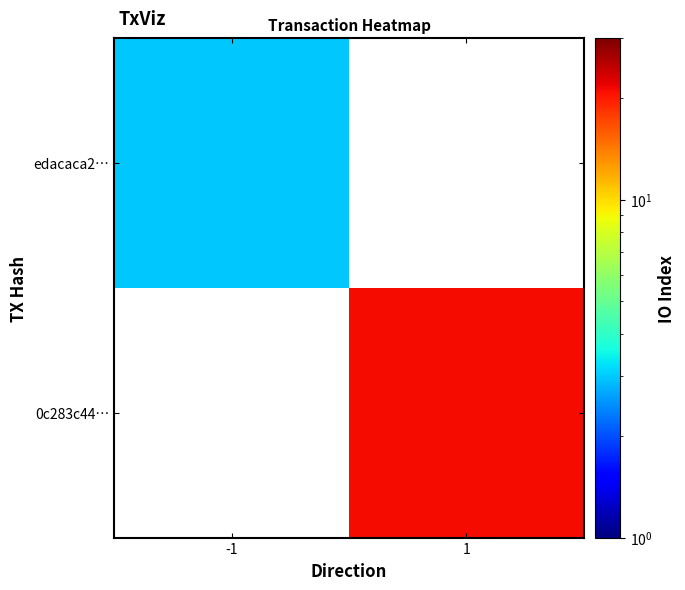

What is the smallest value displayed?

3.0